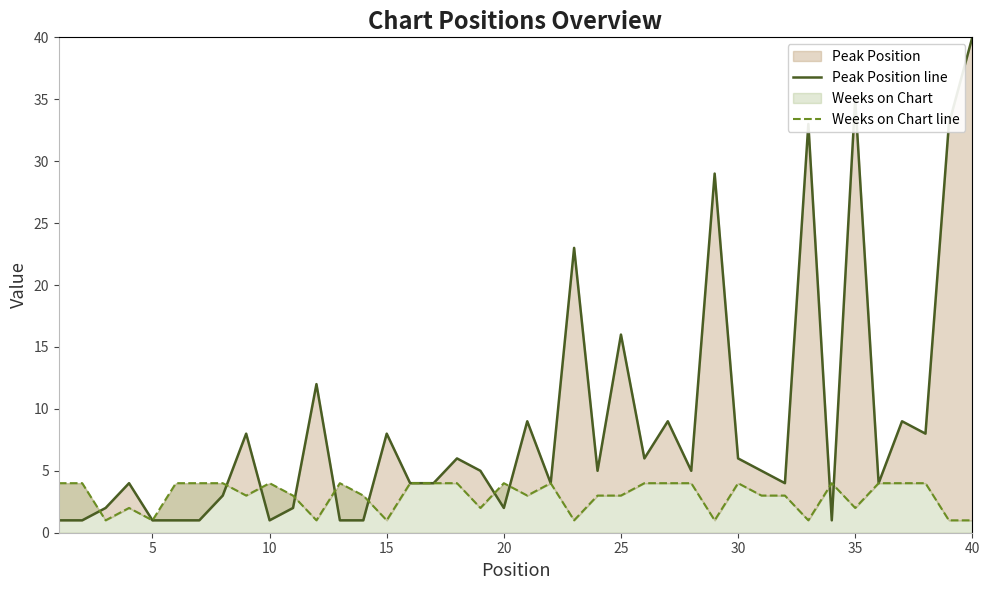

What is the difference between the maximum and minimum values in the Weeks on Chart line series?

3